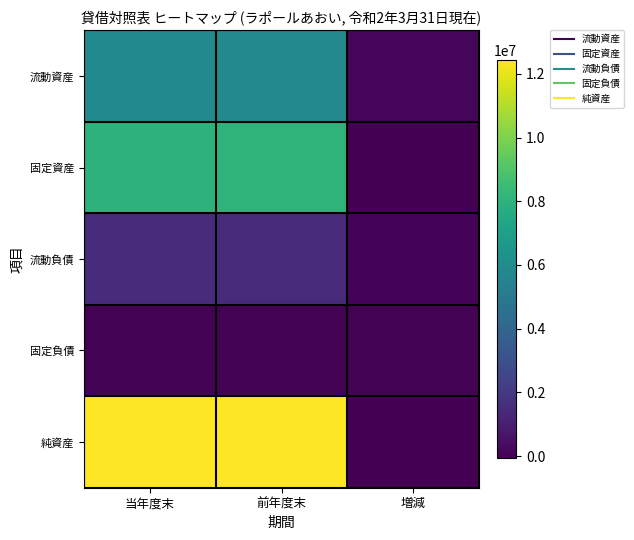

What is the total value across all series at 前年度末?

27808512